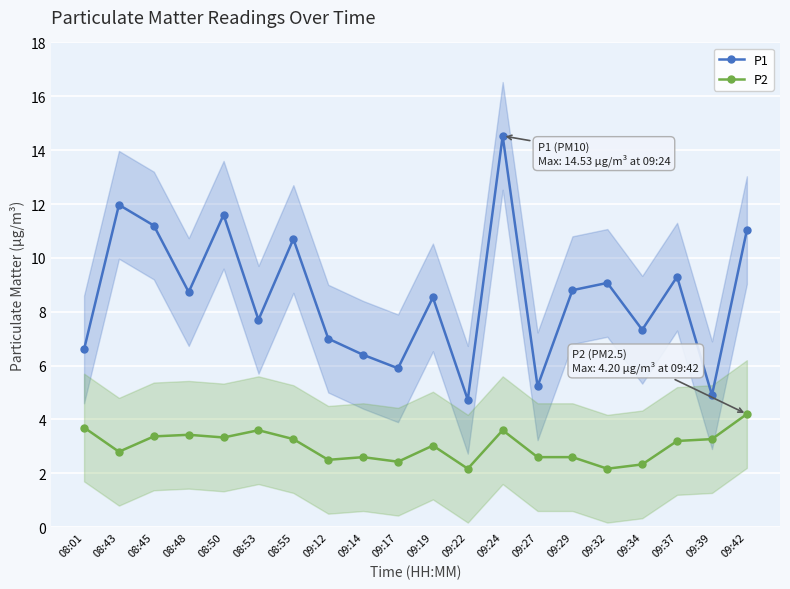

True or false: P1 and P2 cross at least once.

False